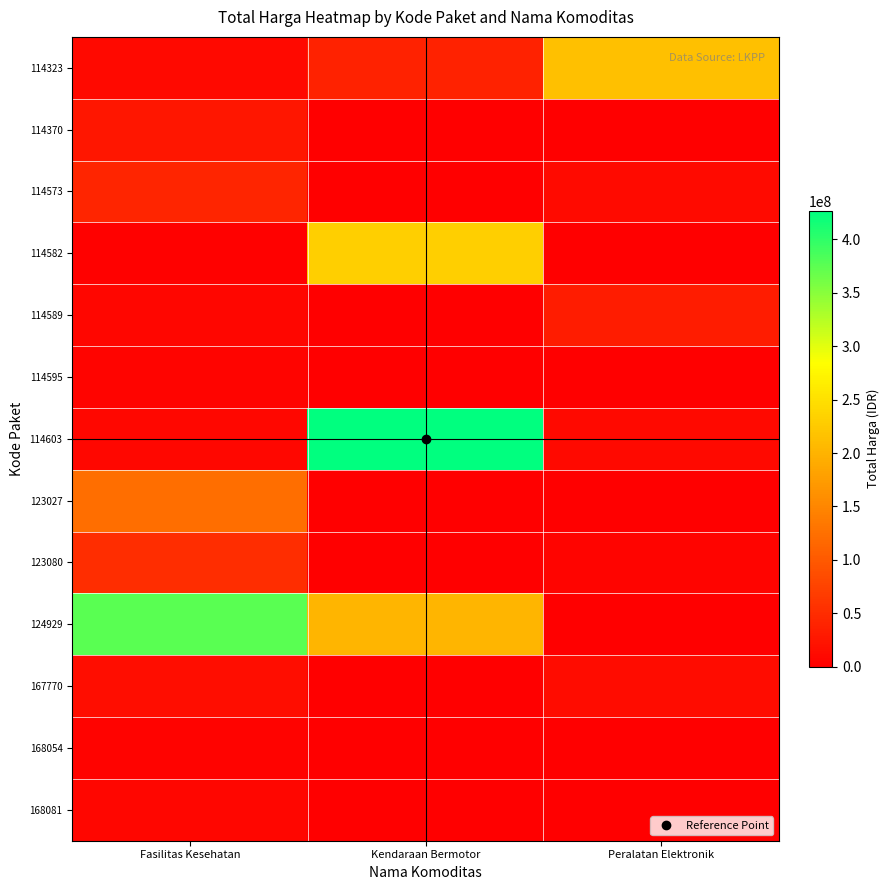

At Kendaraan Bermotor, list the series in order from largest to smallest.

114603, 114582, 124929, 114323, 114370, 114573, 114589, 114595, 123027, 123080, 167770, 168054, 168081